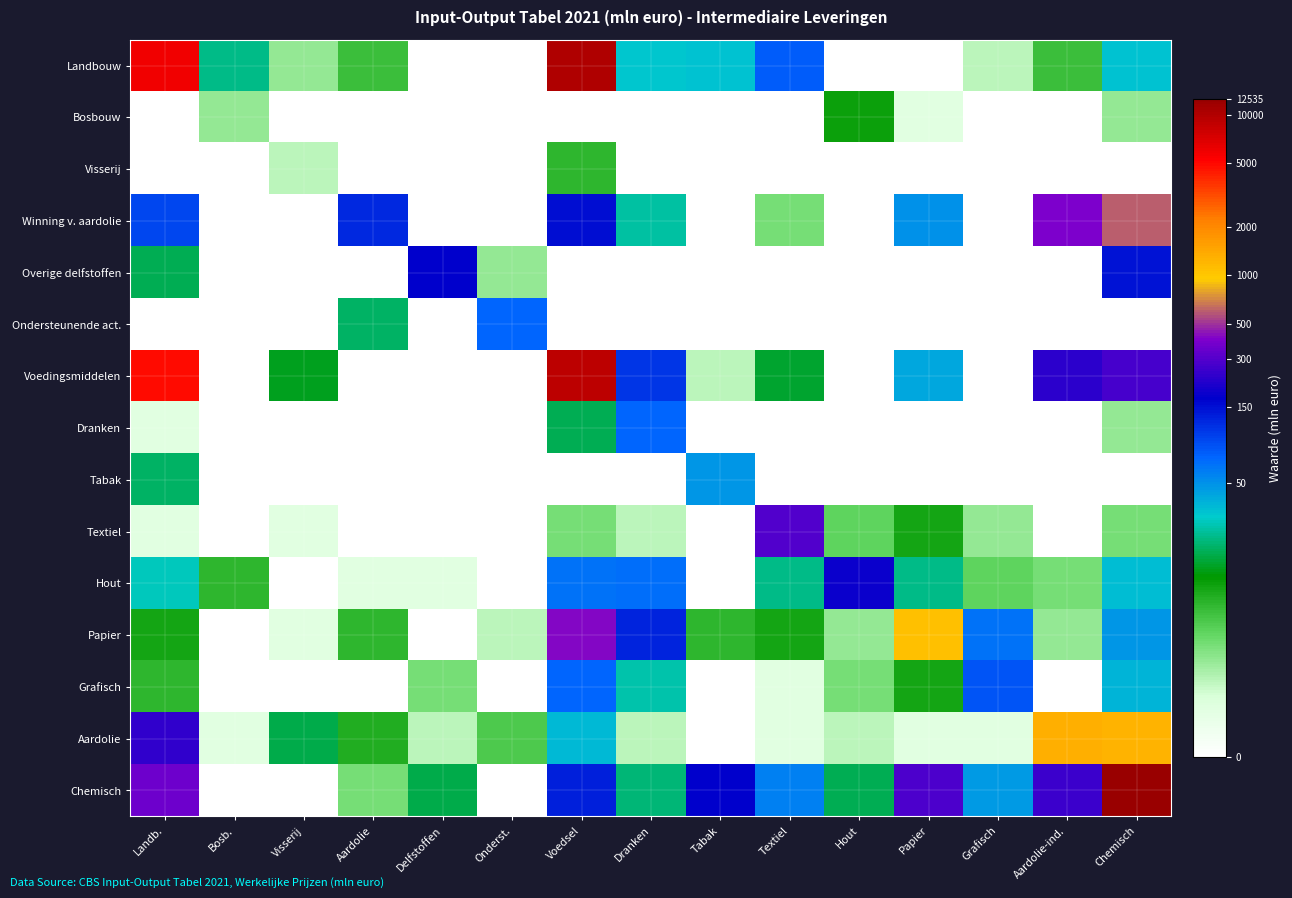

Between Aardolie and Papier, which is larger?

Aardolie